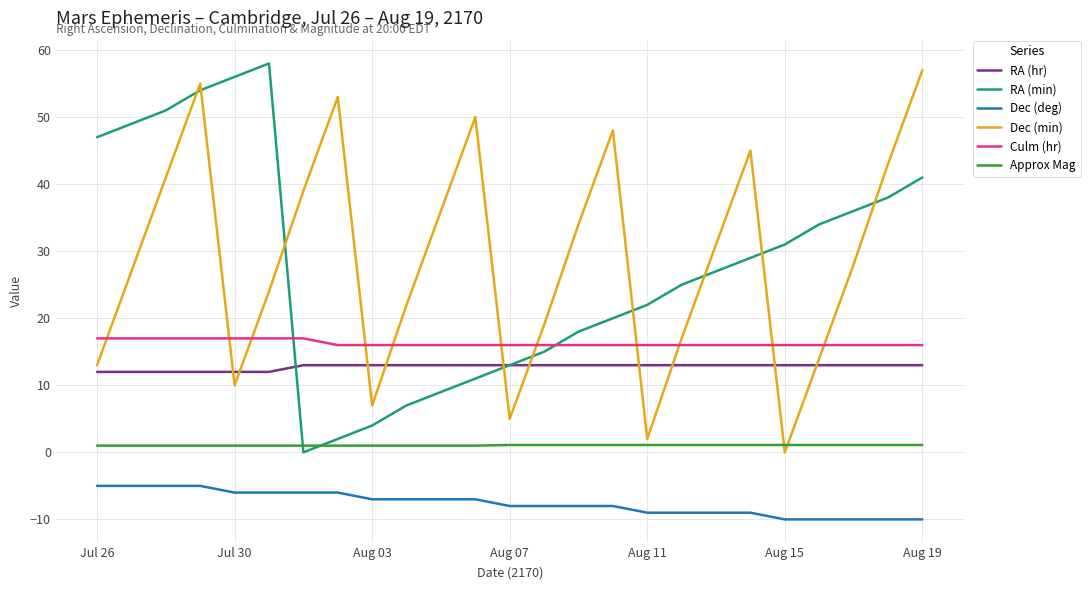

What is the maximum value for Dec (deg)?

-5.0